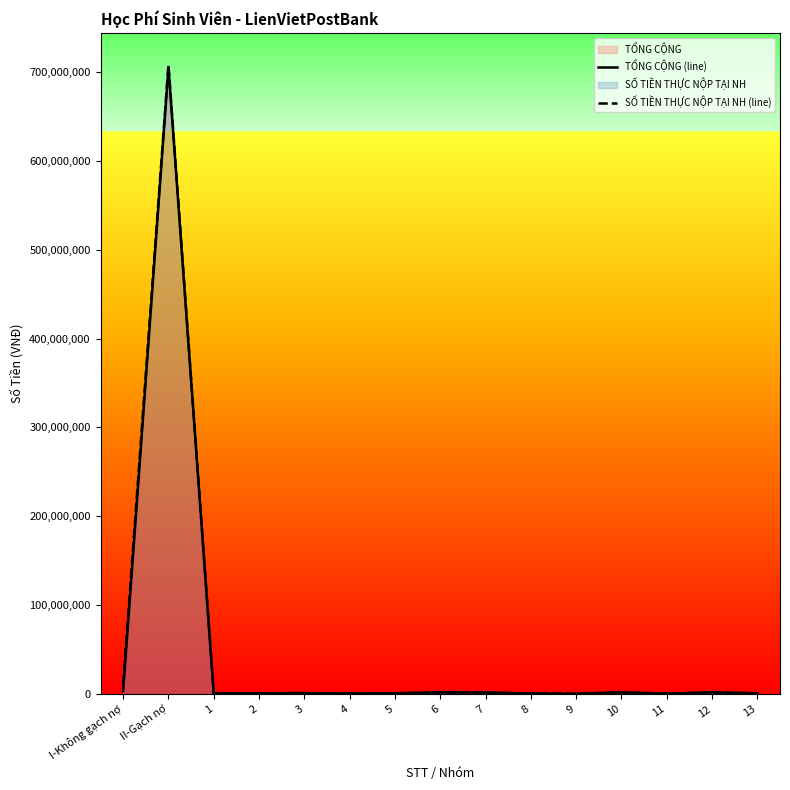

Which has a higher value, 10 or 3?

10